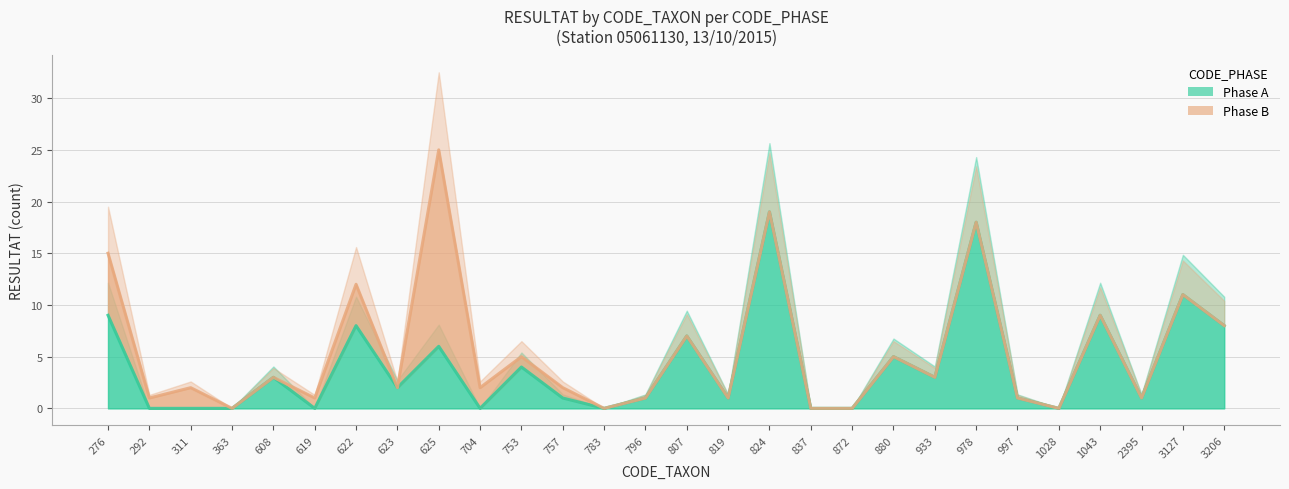

At which category does the data reach its first local peak?

608